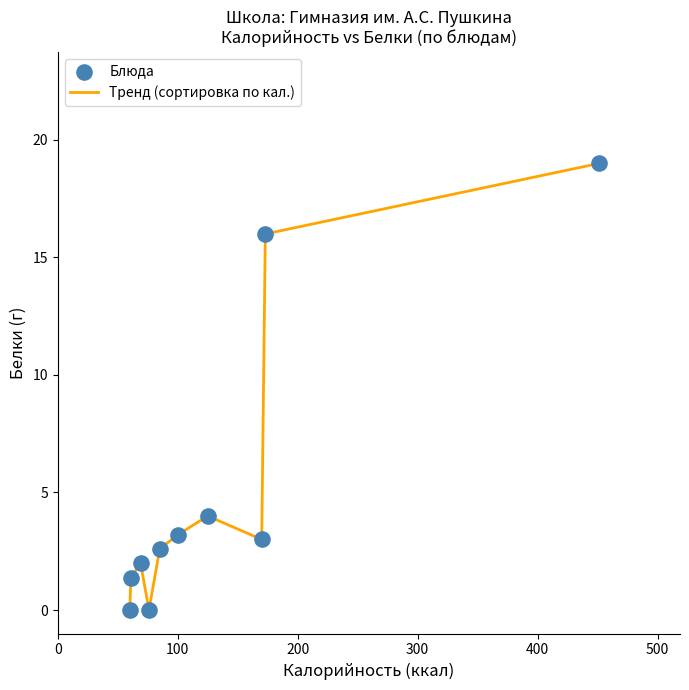

What is the greatest value displayed?

19.0